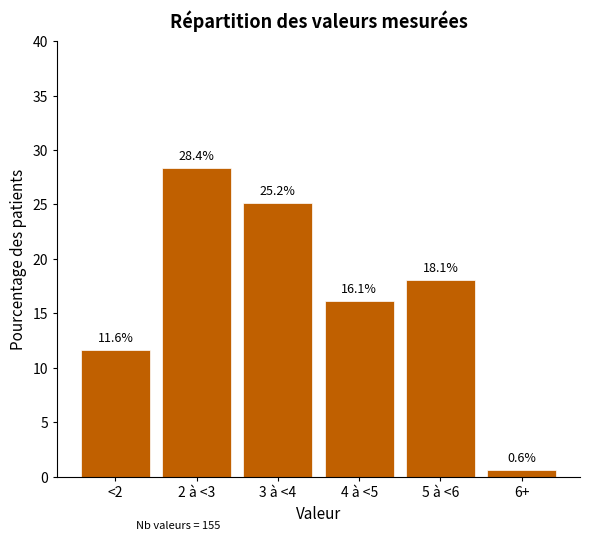

Reading left to right, extract all data points from this chart.

<2=11.6	2 à <3=28.4	3 à <4=25.2	4 à <5=16.1	5 à <6=18.1	6+=0.6